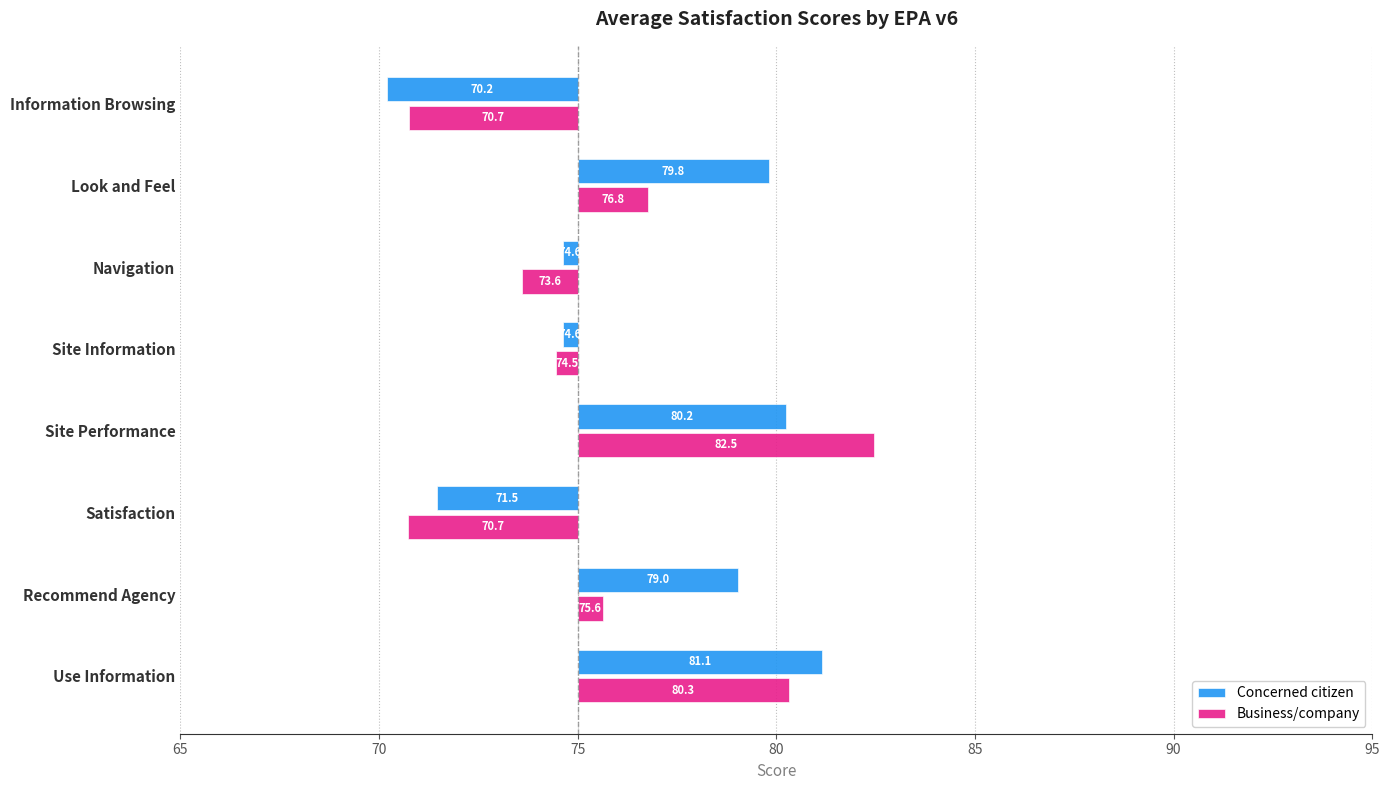

What is the spread (max minus min) of values at Navigation?

1.0